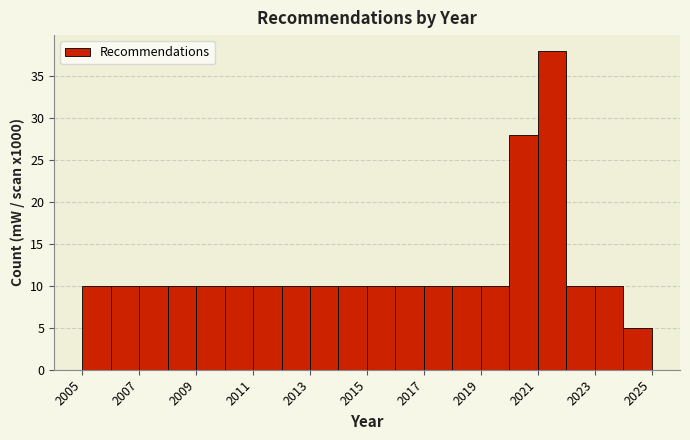

Reading left to right, list every bar in this chart as the range it spans on the x-axis followed by its height. The values are not printed on the chart, so give them approximately, as read against the axis.

2005 to 2006: 10
2006 to 2007: 10
2007 to 2008: 10
2008 to 2009: 10
2009 to 2010: 10
2010 to 2011: 10
2011 to 2012: 10
2012 to 2013: 10
2013 to 2014: 10
2014 to 2015: 10
2015 to 2016: 10
2016 to 2017: 10
2017 to 2018: 10
2018 to 2019: 10
2019 to 2020: 10
2020 to 2021: 28
2021 to 2022: 38
2022 to 2023: 10
2023 to 2024: 10
2024 to 2025: 5